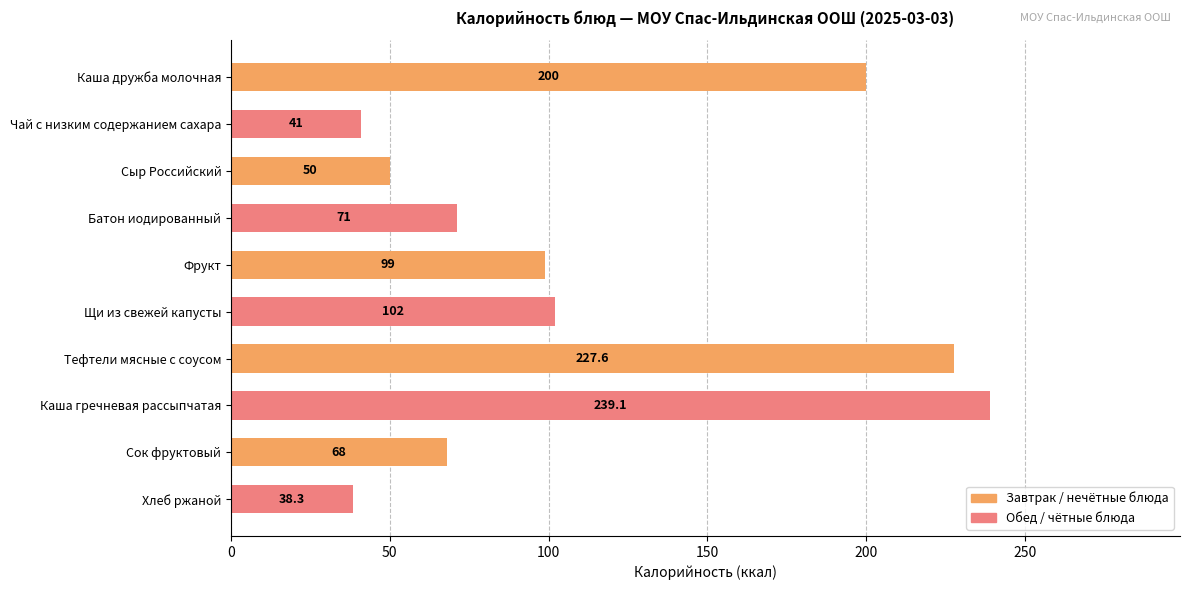

What is the sum of all values?

1136.0